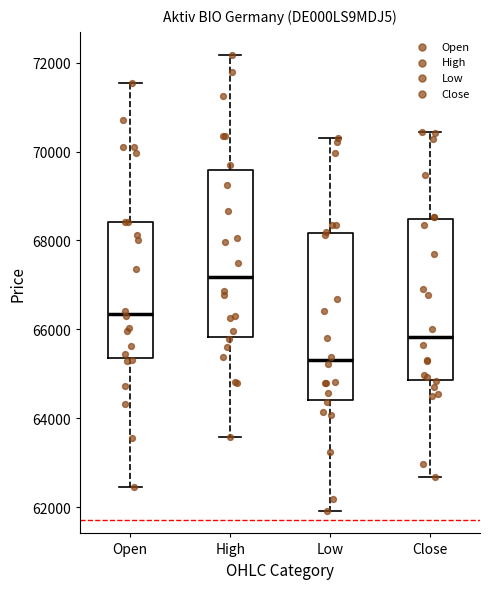

Reading left to right, transcribe this box plot: for each box, give where its median line is, the range the box spans, and where its two whiskers end, as read against the y-axis. The values are not printed on the chart, so give them approximately, as read against the axis.

Open: median 66400, box 65400 to 68400, whiskers 62400 to 71600
High: median 67200, box 65800 to 69600, whiskers 63600 to 72200
Low: median 65400, box 64400 to 68200, whiskers 62000 to 70400
Close: median 65800, box 64800 to 68400, whiskers 62600 to 70400